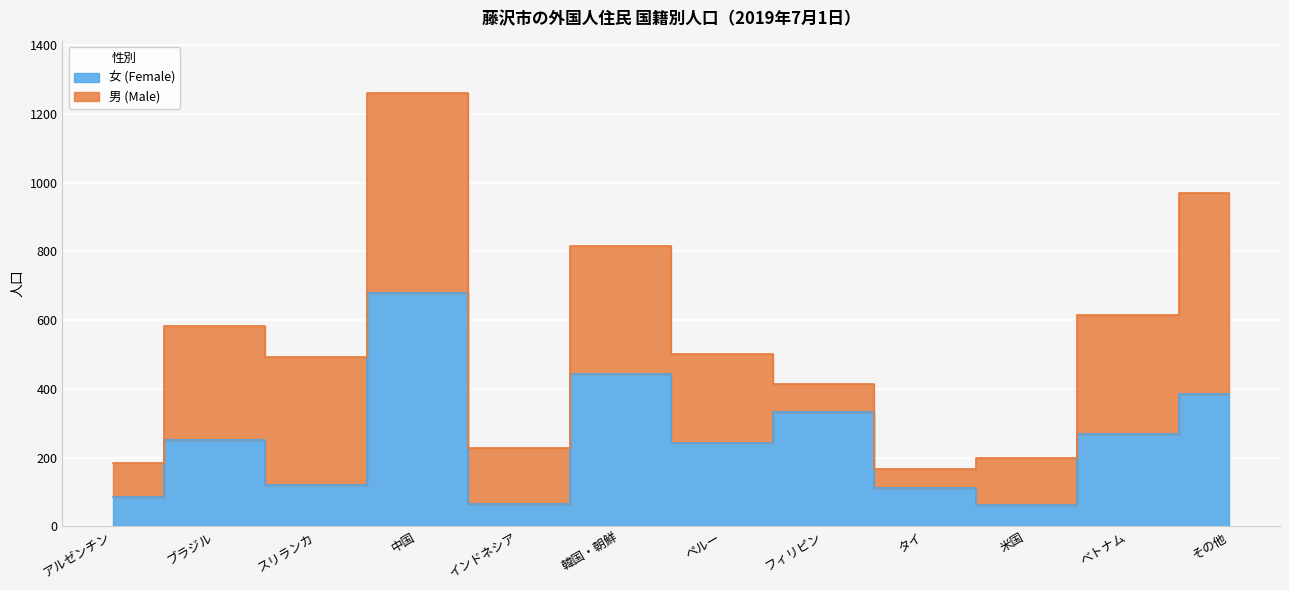

What is the label of the 4th point from the right?

タイ